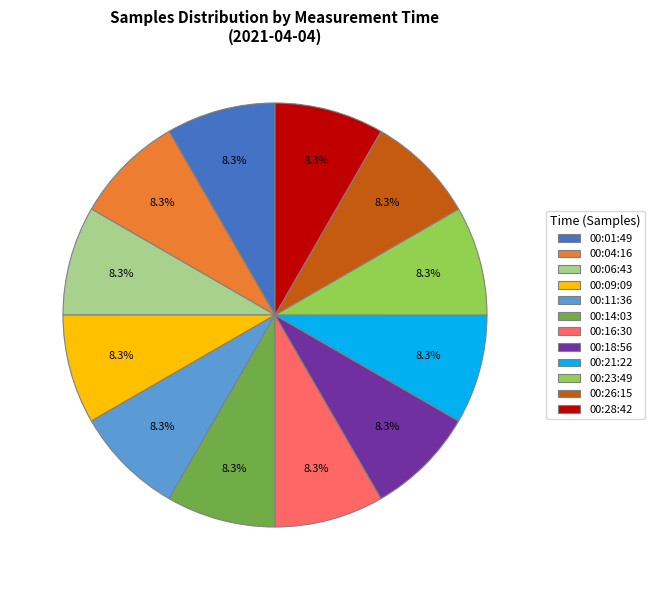

How many segments does this pie chart have?

12